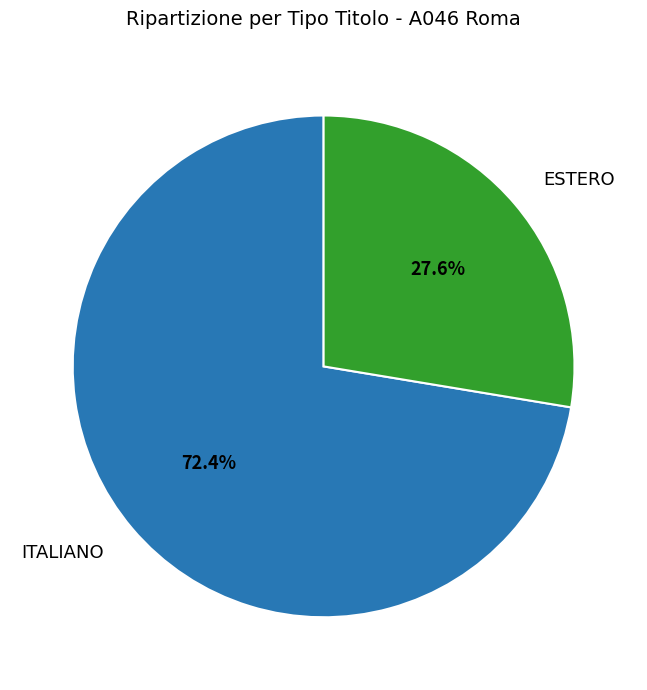

Is there a majority slice in this chart?

Yes